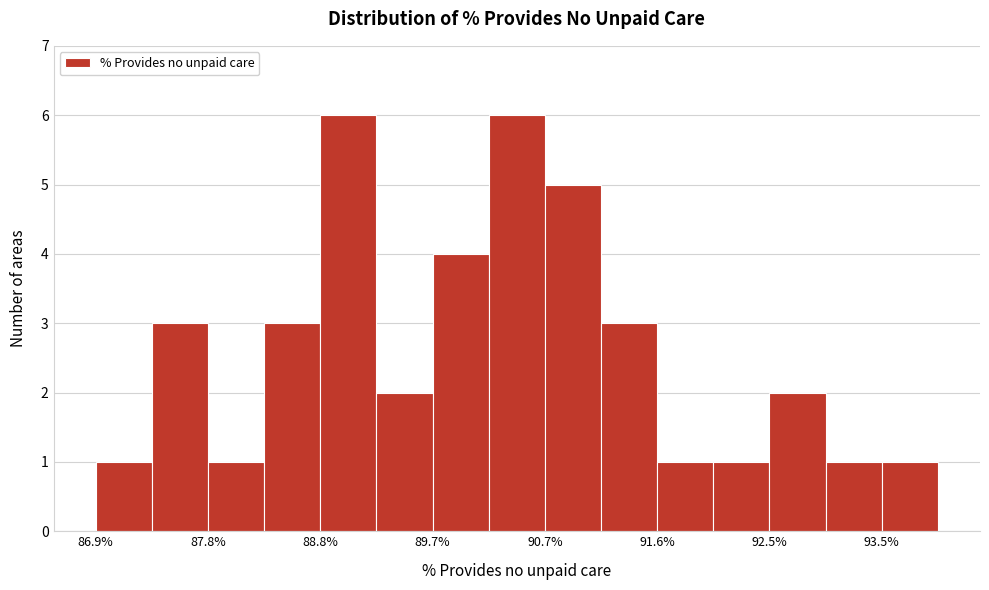

Reading left to right, list every bar in this chart as the range it spans on the x-axis followed by its height. Neither the bar edges nor the heights are printed on the chart, so give them approximately, as read against the axes.

86.9 to 87.4: 1
87.4 to 87.8: 3
87.8 to 88.3: 1
88.3 to 88.8: 3
88.8 to 89.3: 6
89.3 to 89.7: 2
89.7 to 90.2: 4
90.2 to 90.7: 6
90.7 to 91.1: 5
91.1 to 91.6: 3
91.6 to 92.1: 1
92.1 to 92.5: 1
92.5 to 93.0: 2
93.0 to 93.5: 1
93.5 to 94.0: 1